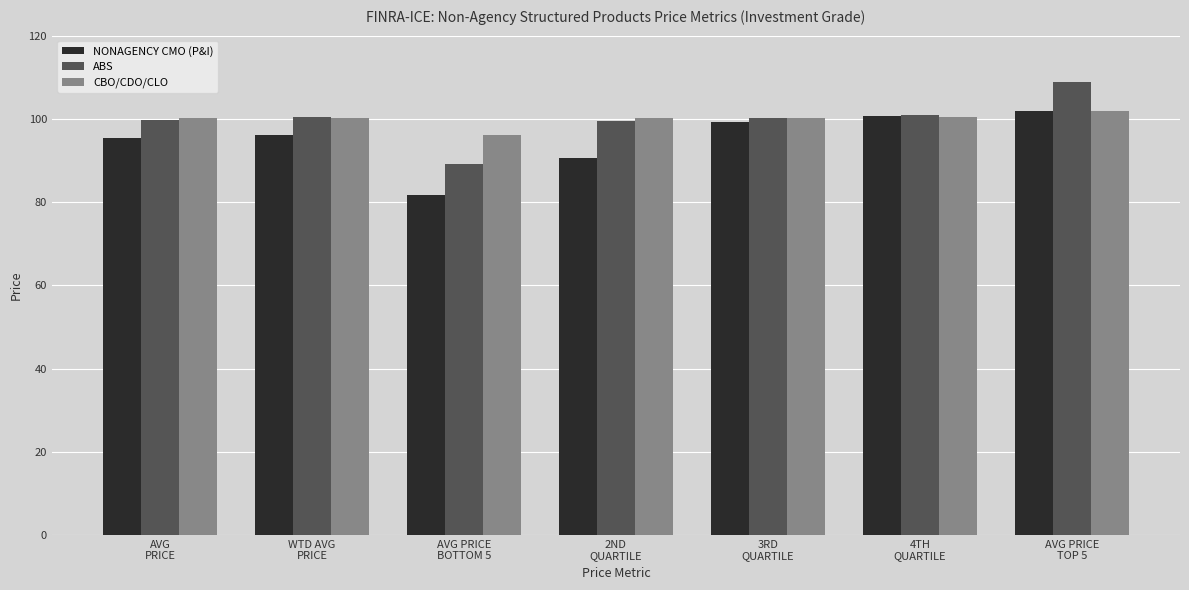

What is the maximum value shown in the chart?

108.8